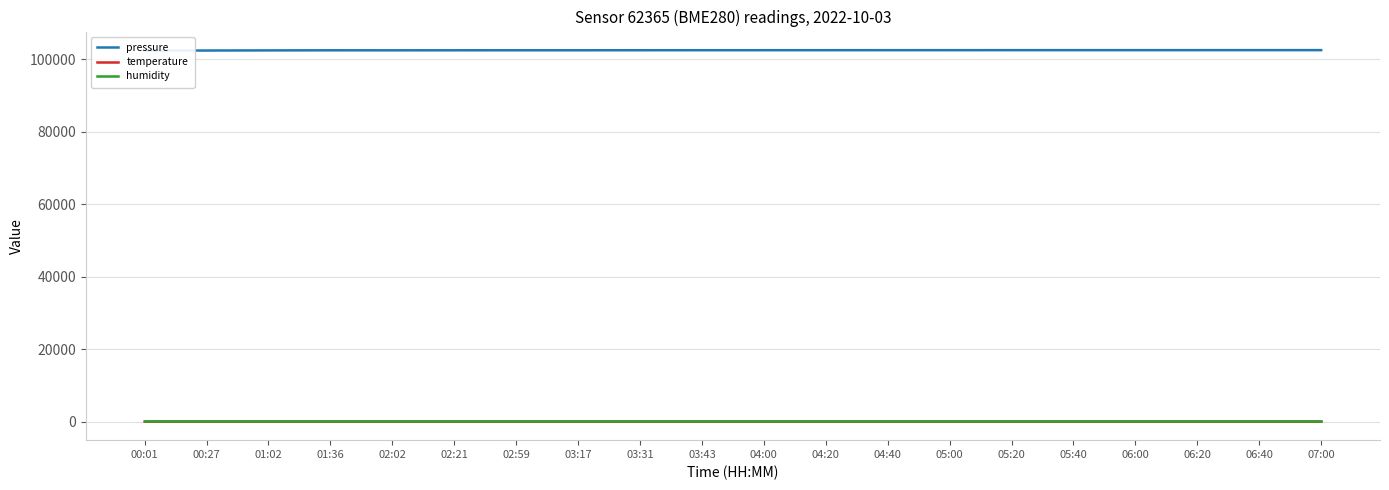

True or false: temperature has a value of 12.7 at 00:01.

False